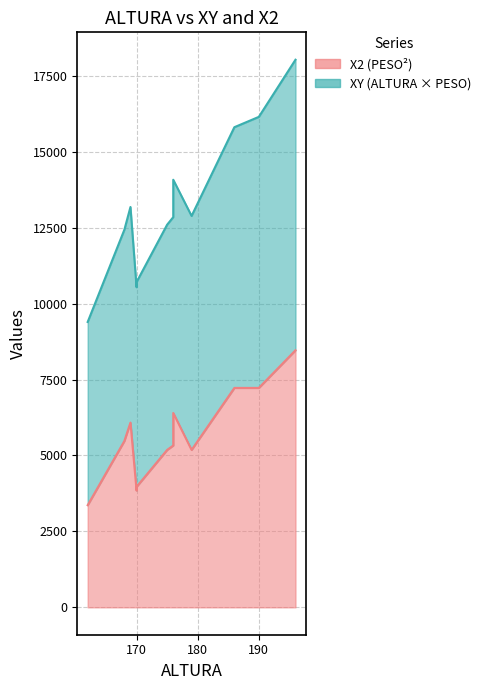

What are all the series names shown in the legend?

XY, X2